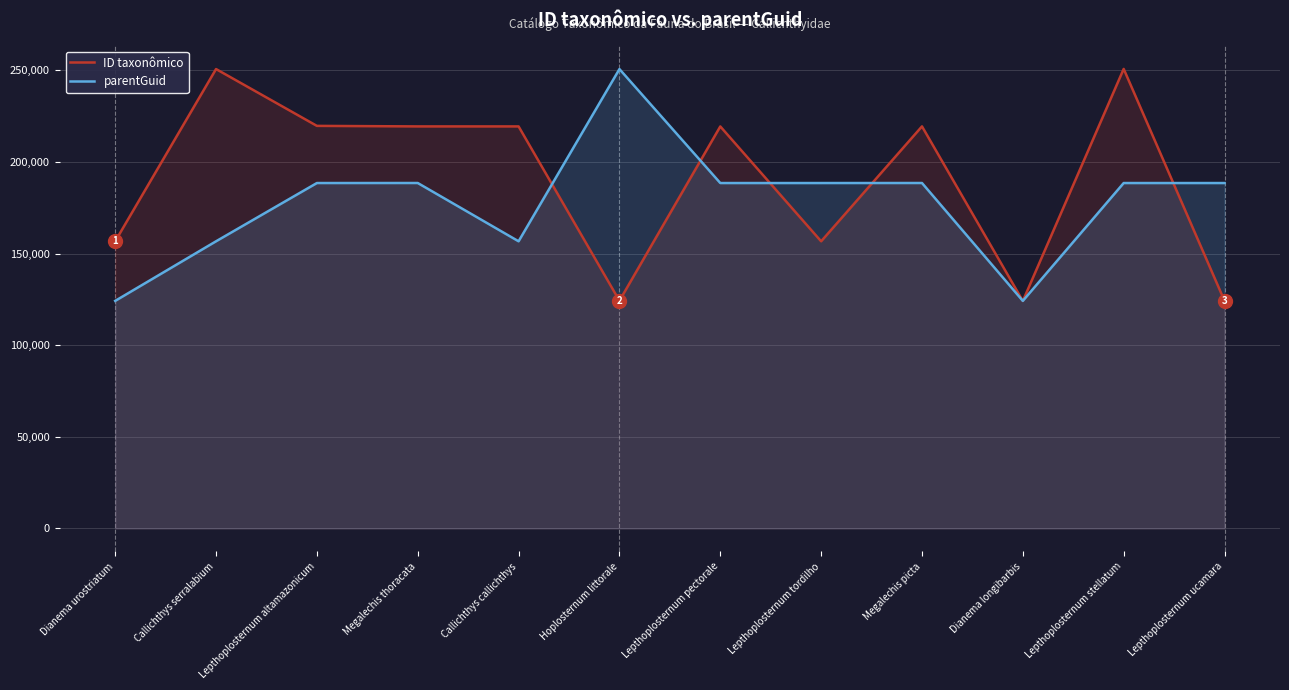

What is the label of the 11th point from the right?

Callichthys serralabium